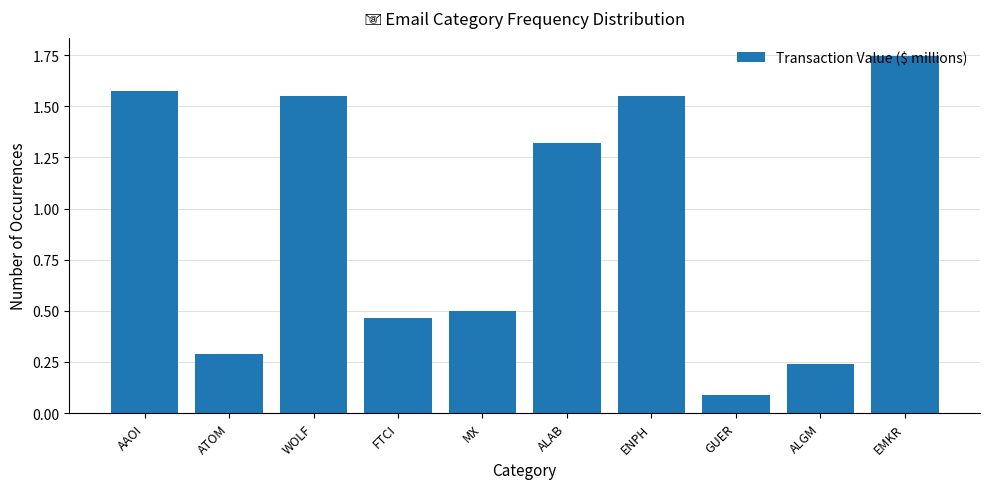

Where does the data first go above 1?

AAOI